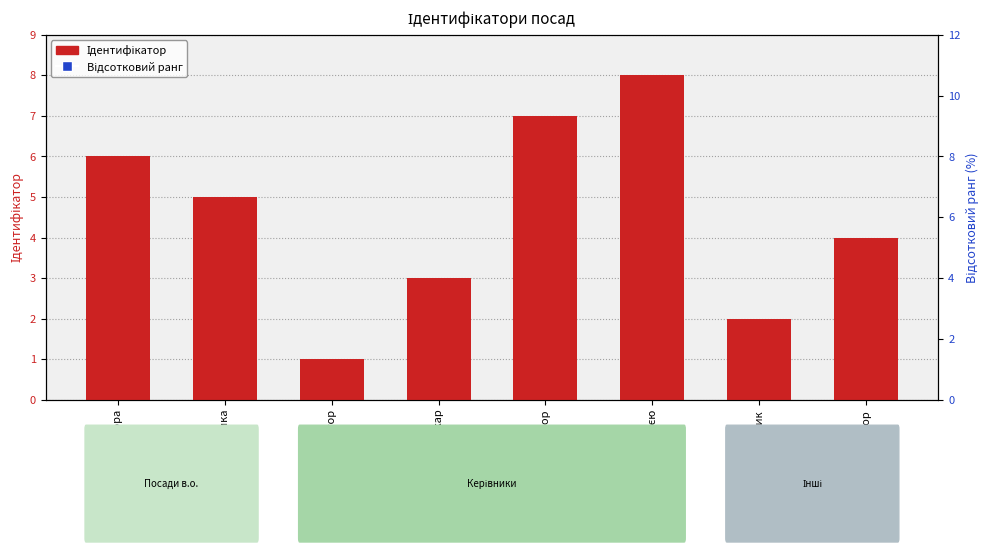

Which series reaches the minimum Y coordinate?

Ідентифікатор